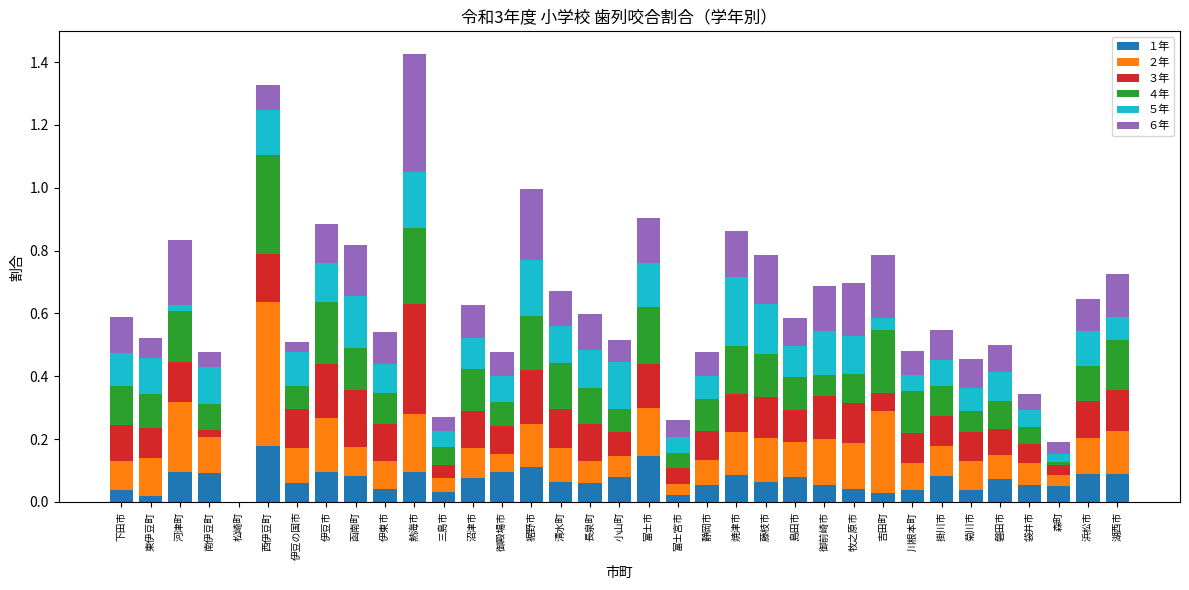

What is the total value across all series at 浜松市?

0.6